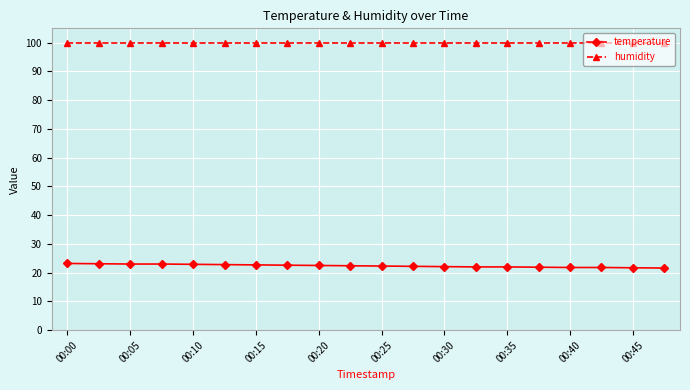

List the series in order of their peak value, lowest first.

temperature, humidity